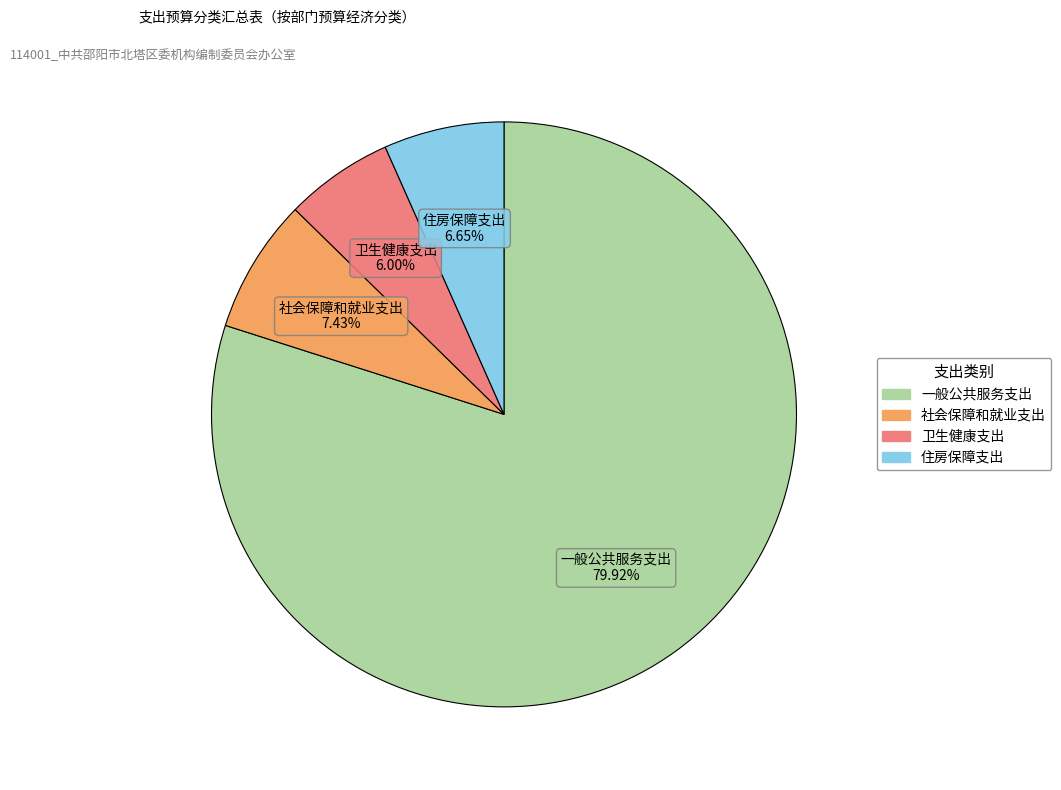

Between 一般公共服务支出 and 社会保障和就业支出, which is larger?

一般公共服务支出